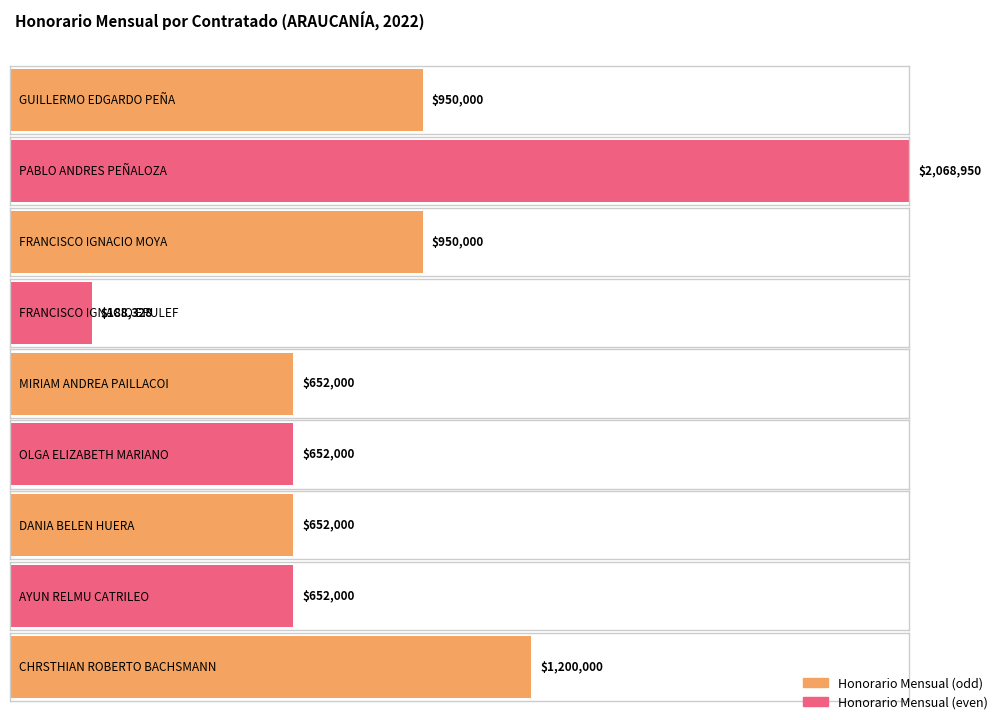

How many values exceed 652000?

4